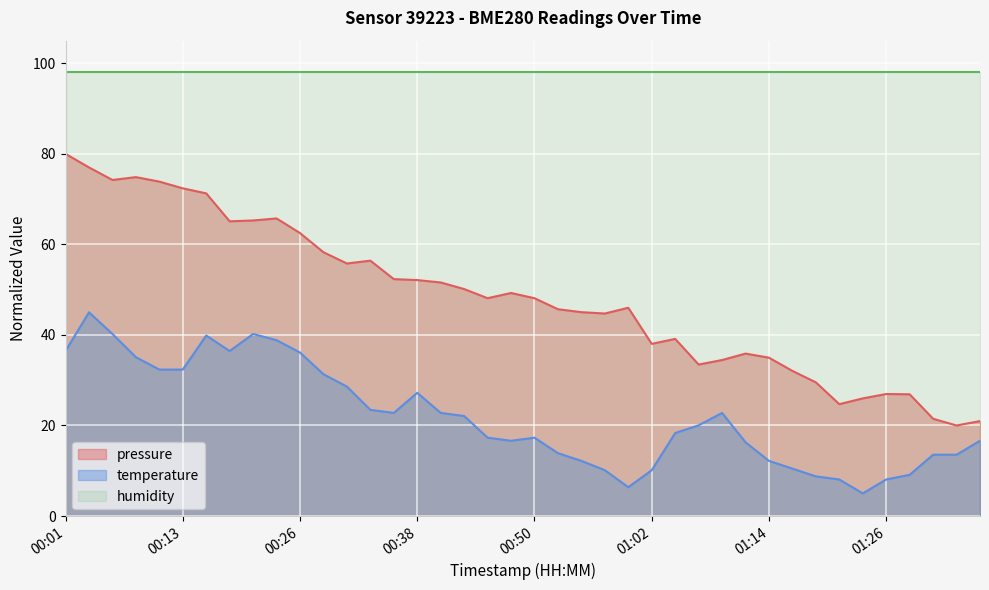

At which category is the sum across all series the highest?

00:04